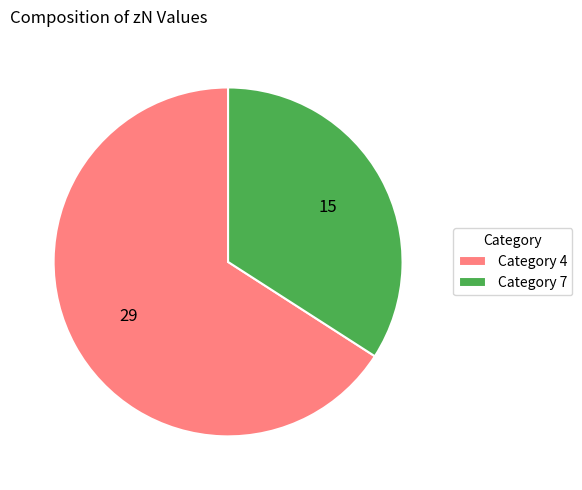

Approximately how many times larger is the value at Category 7 compared to Category 4?

0.5